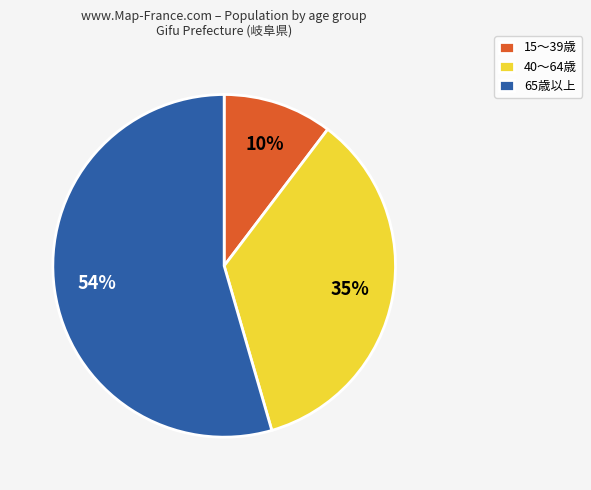

What is the ratio of the value at 40～64歳 to the value at 65歳以上?

0.6